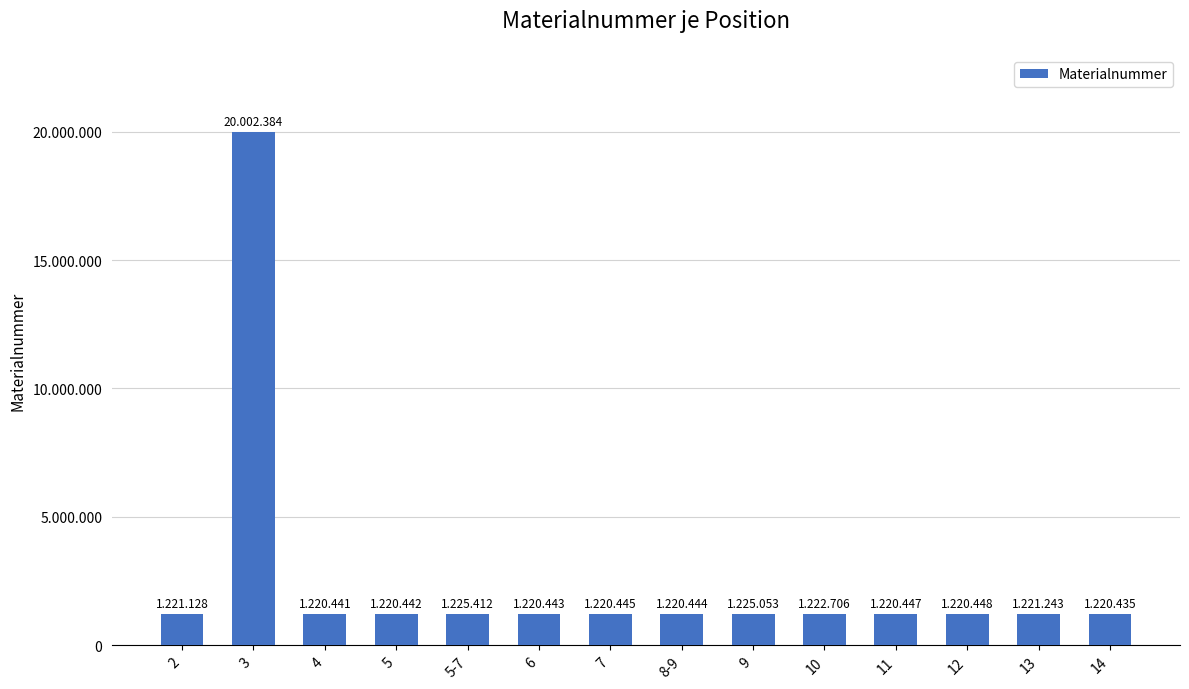

Does the chart contain any negative values?

No